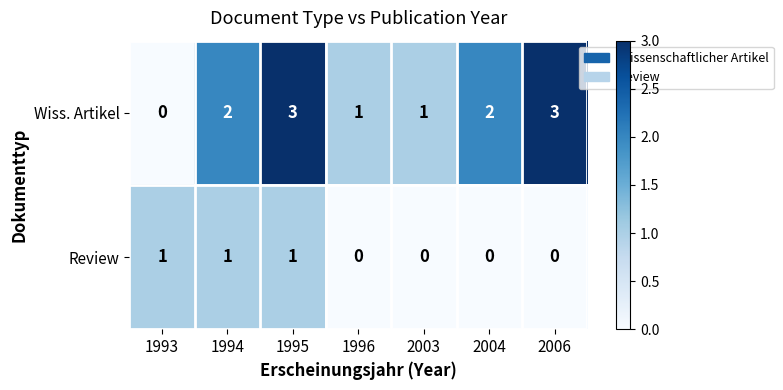

Count the number of categories in the chart.

7